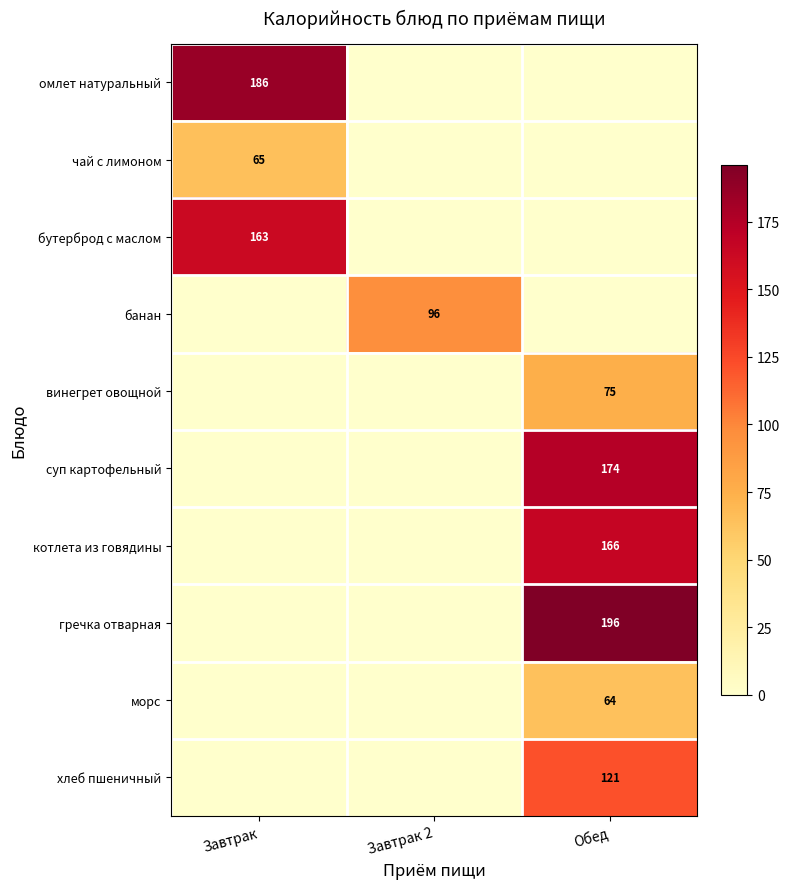

Between Завтрак and Завтрак 2, which is larger?

Завтрак